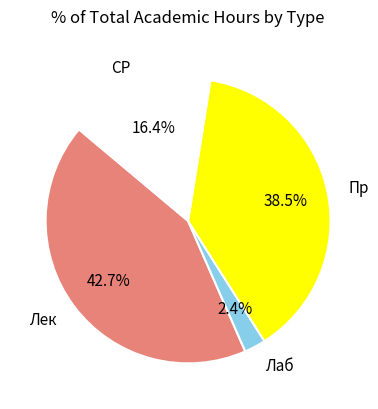

Is it true that СР is 16% of the pie?

True